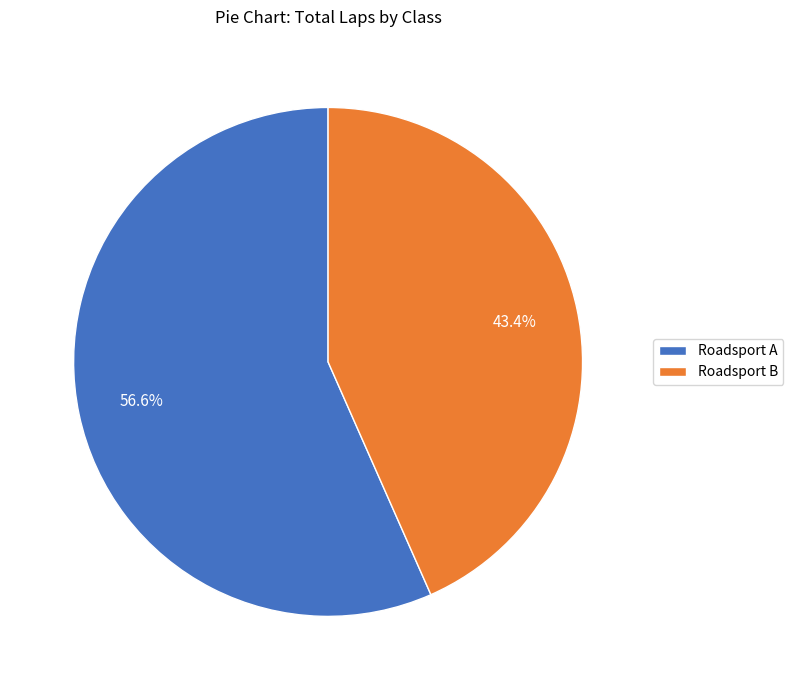

To the nearest percent, what percentage of the pie is Roadsport B?

43%